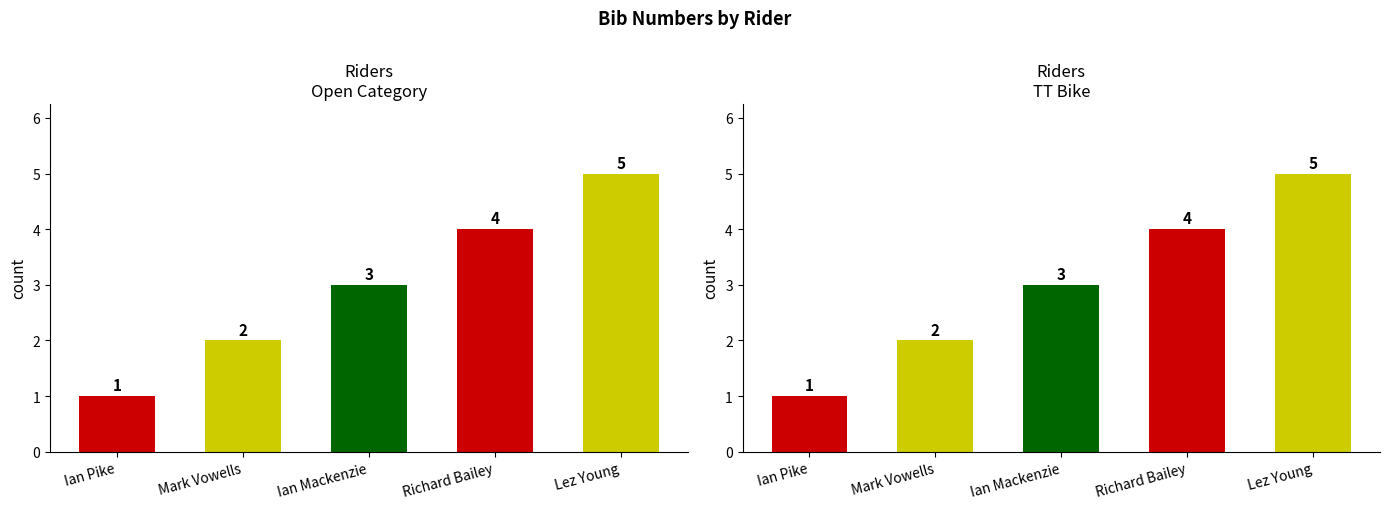

What is the difference between the second highest and second lowest values?

2